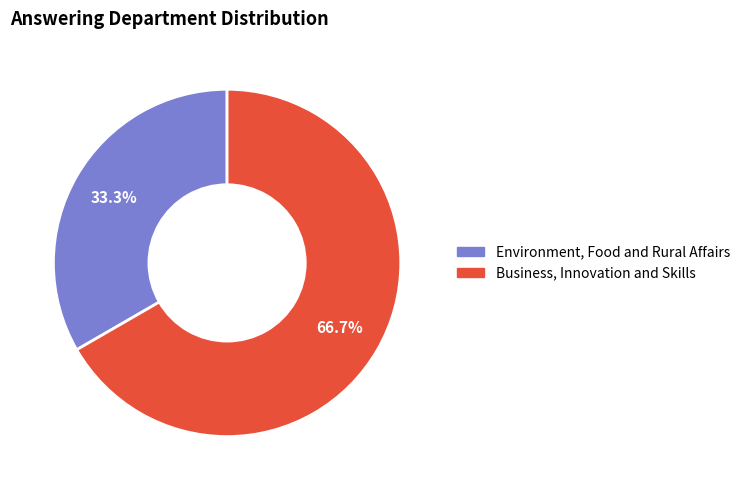

Between Business, Innovation and Skills and Environment, Food and Rural Affairs, which is larger?

Business, Innovation and Skills